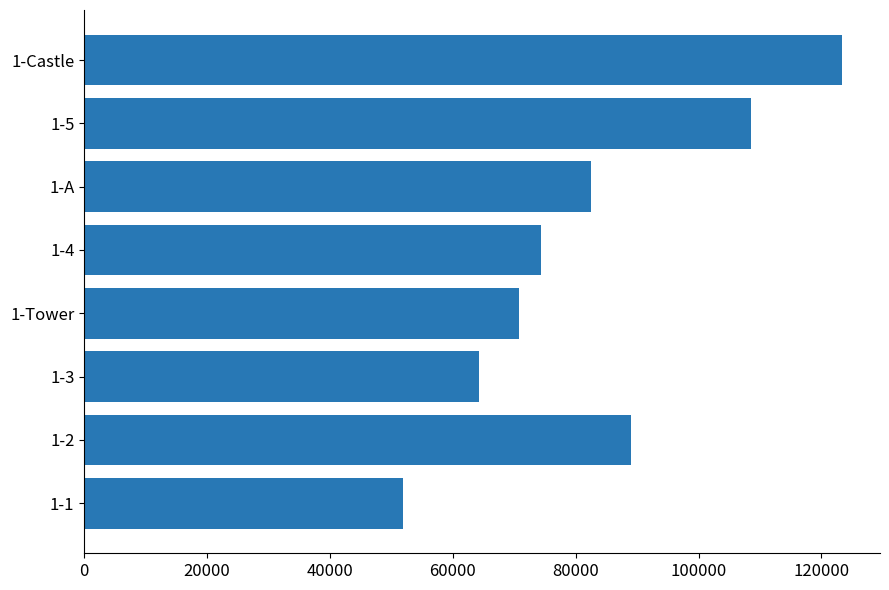

What is the average value?

83111